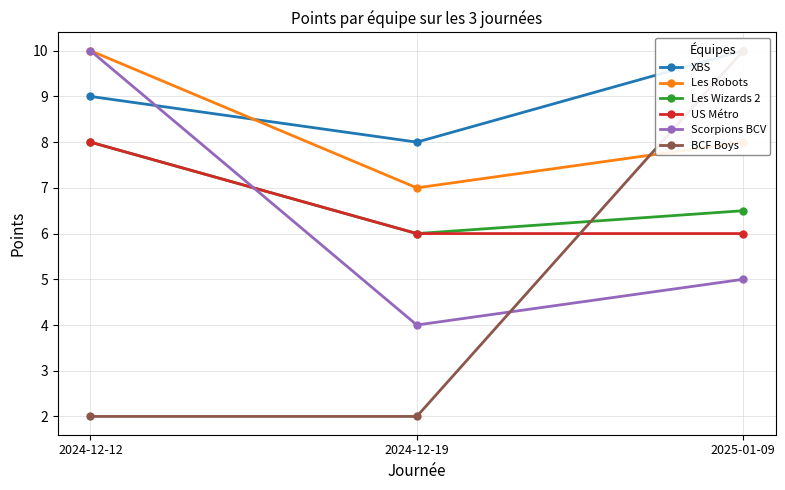

At which category is the sum across all series the highest?

2024-12-12